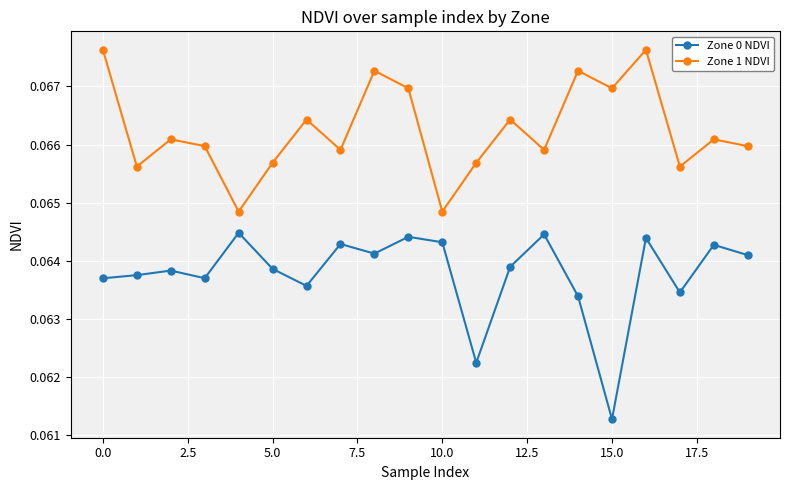

Which series has the widest spread of values?

Zone 0 NDVI